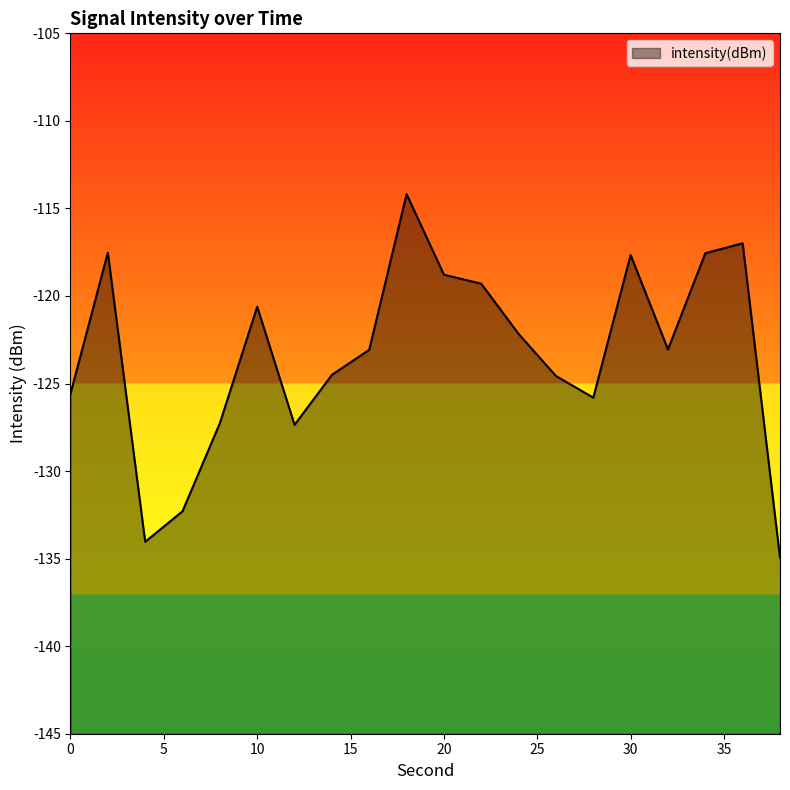

Where is the data nearest to the value -124?

14